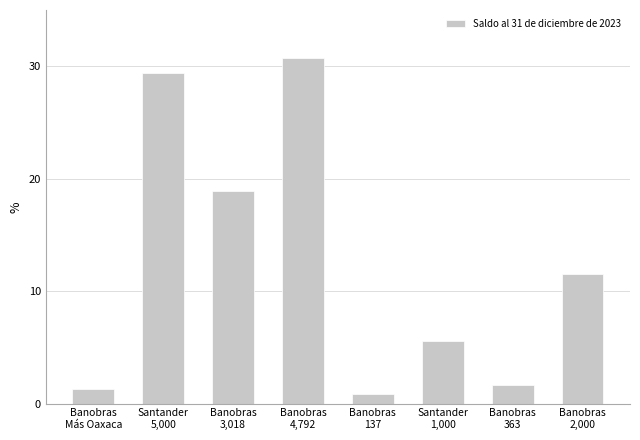

Count the number of data series in this chart.

1